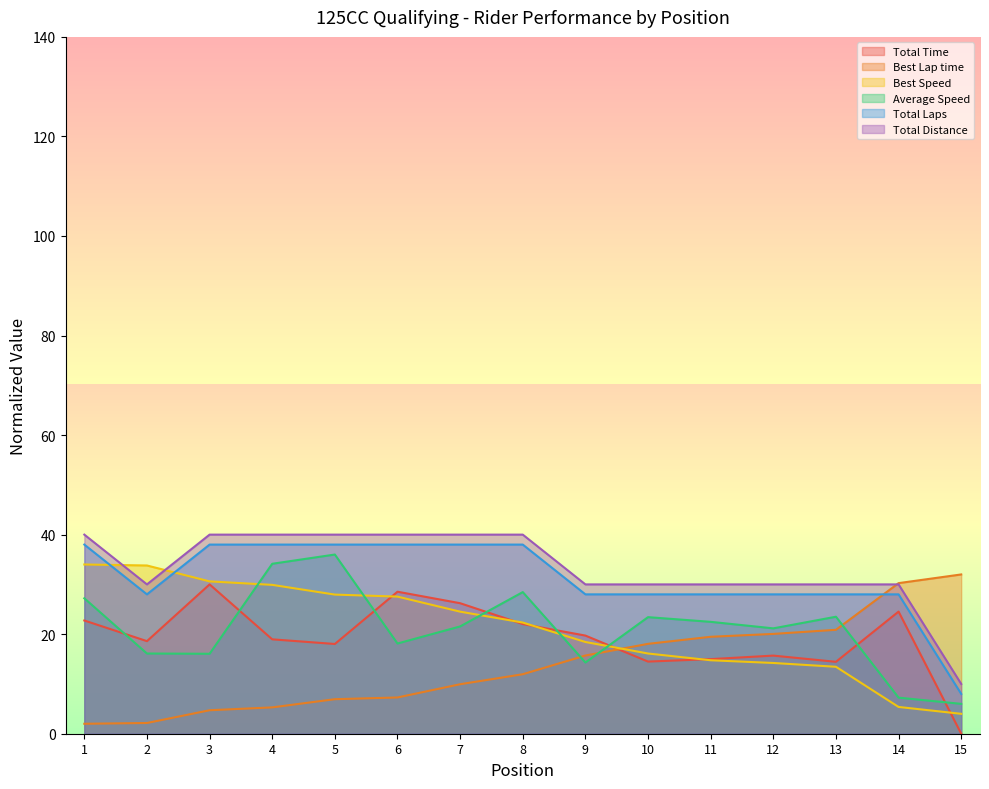

Between which two adjacent categories do Average Speed and Best Speed first intersect?

3 and 4